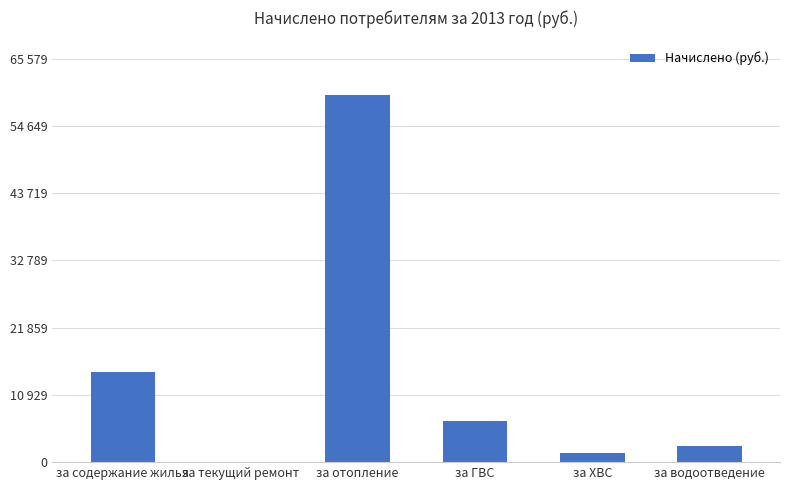

Approximately how many times larger is the value at за ХВС compared to за содержание жилья?

0.1